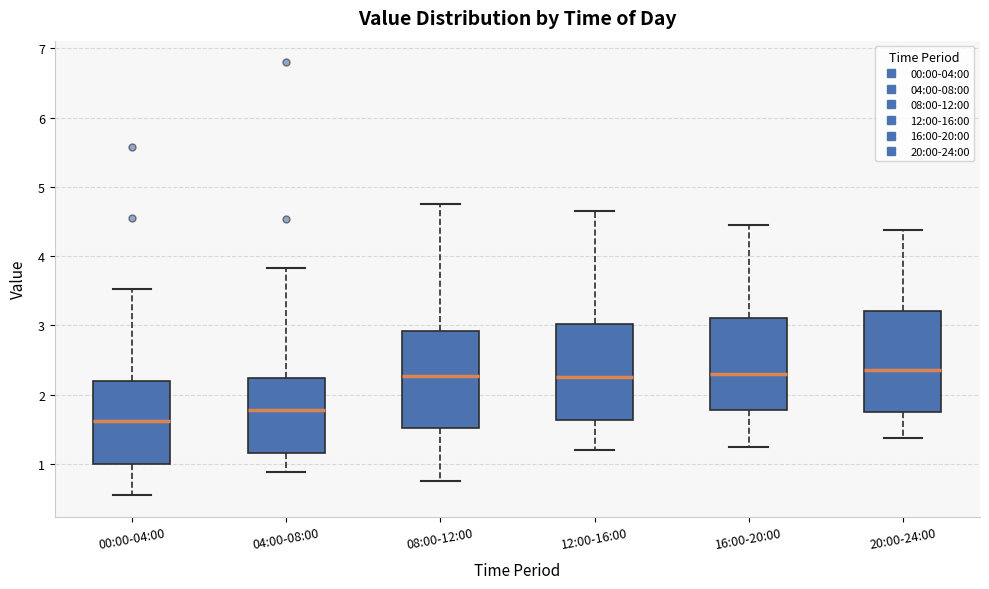

Reading left to right, transcribe this box plot: for each box, give where its median line is, the range the box spans, and where its two whiskers end, as read against the y-axis. The values are not printed on the chart, so give them approximately, as read against the axis.

00:00-04:00: median 1.6, box 1.0 to 2.2, whiskers 0.6 to 3.5
04:00-08:00: median 1.8, box 1.2 to 2.2, whiskers 0.9 to 3.8
08:00-12:00: median 2.3, box 1.5 to 2.9, whiskers 0.8 to 4.8
12:00-16:00: median 2.3, box 1.6 to 3.0, whiskers 1.2 to 4.7
16:00-20:00: median 2.3, box 1.8 to 3.1, whiskers 1.3 to 4.5
20:00-24:00: median 2.4, box 1.8 to 3.2, whiskers 1.4 to 4.4